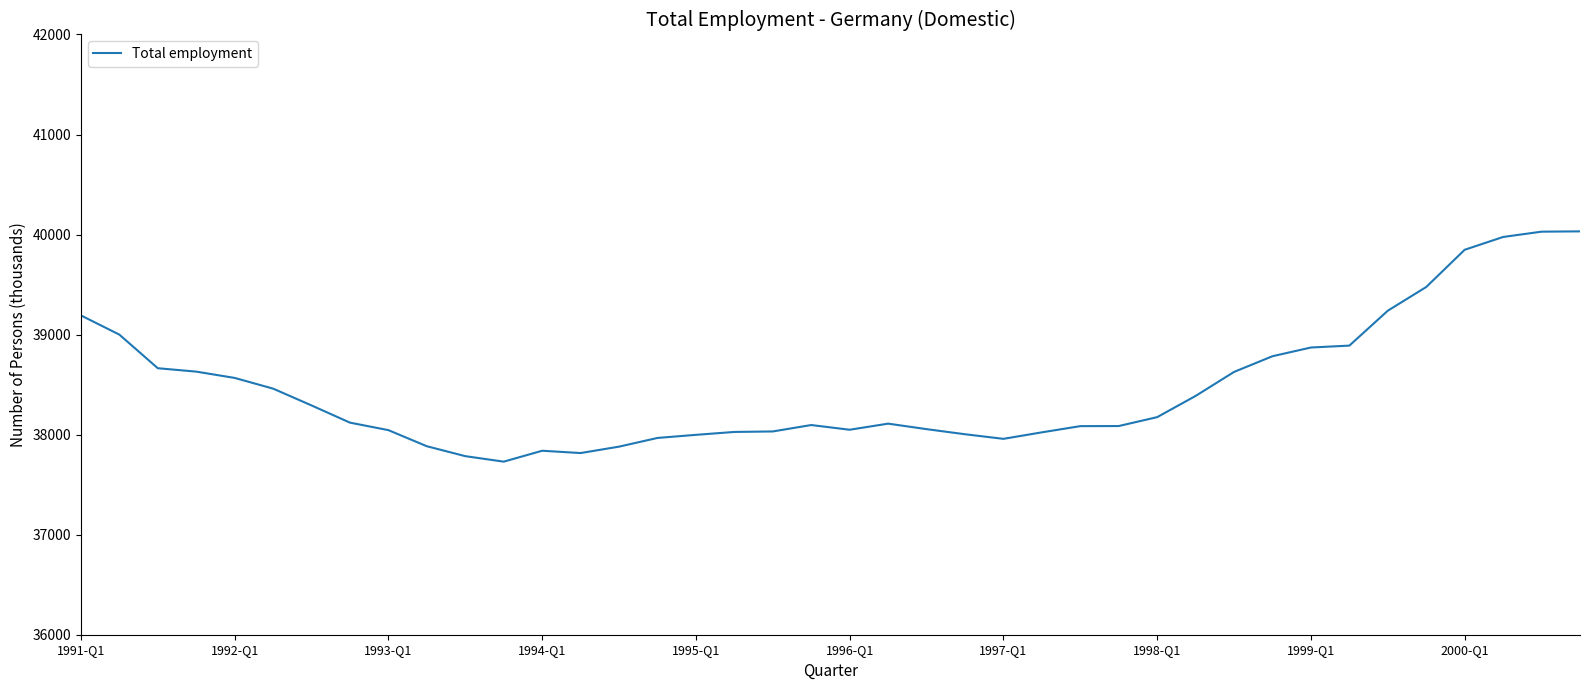

What is the difference between the maximum and minimum values?

2302